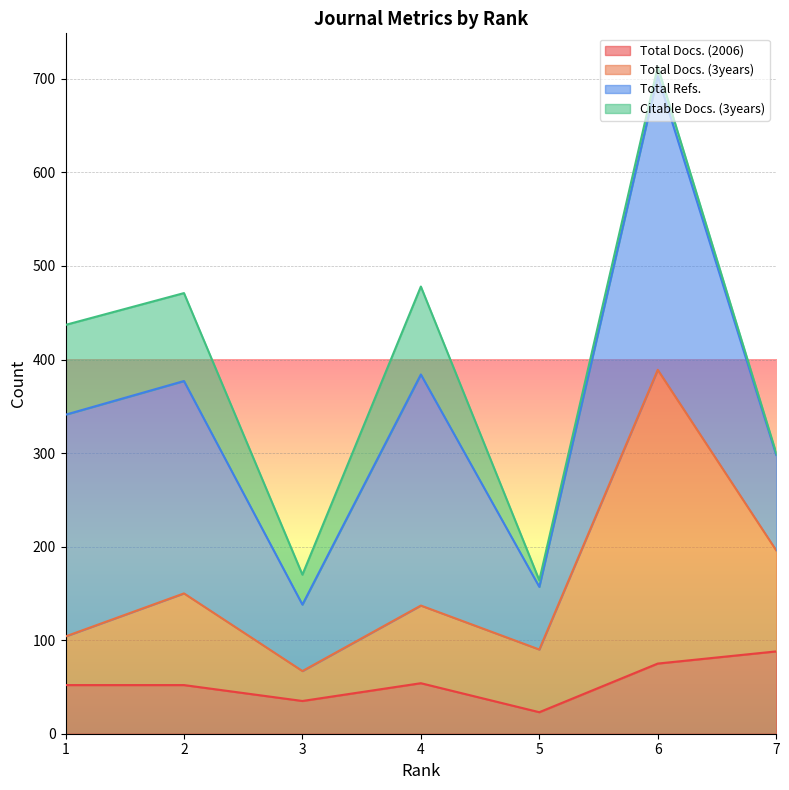

What is the smallest value displayed?

23